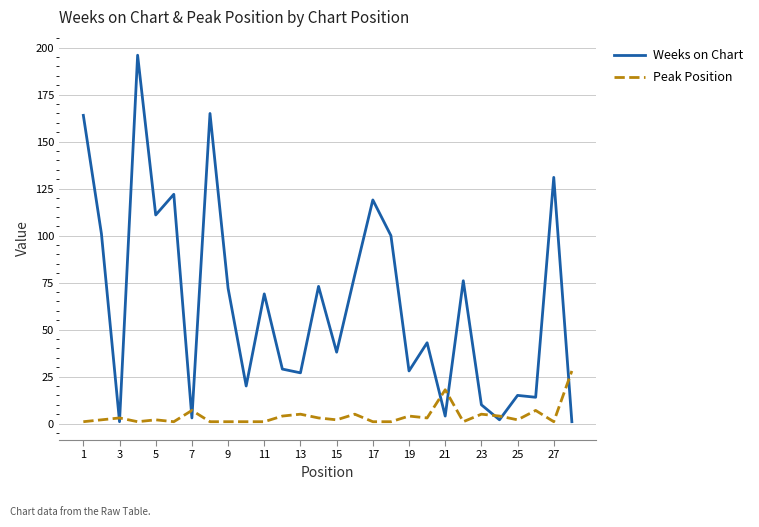

List the series in order of their overall mean, highest first.

Weeks on Chart, Peak Position